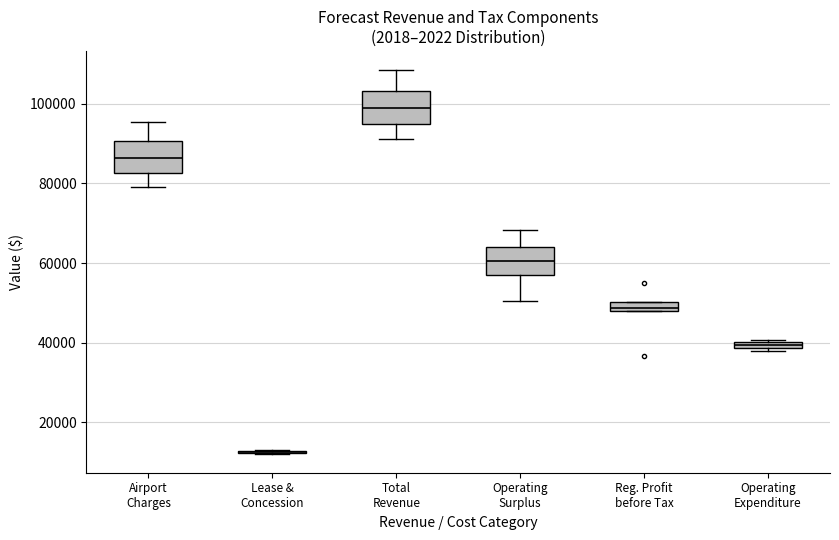

Where is the upper edge of the box for Total Revenue on the y-axis? The values are not printed on the chart, so give them approximately, as read against the axis.

104000